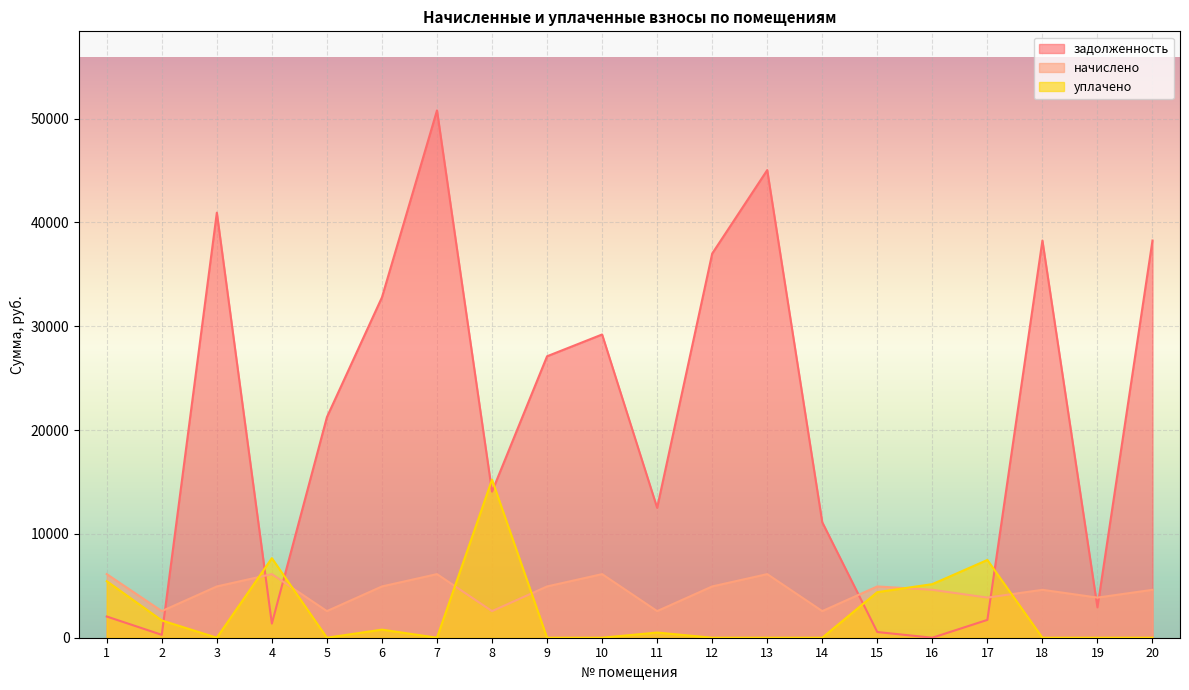

Is it true that начислено equals 1216.8 at 2?

False